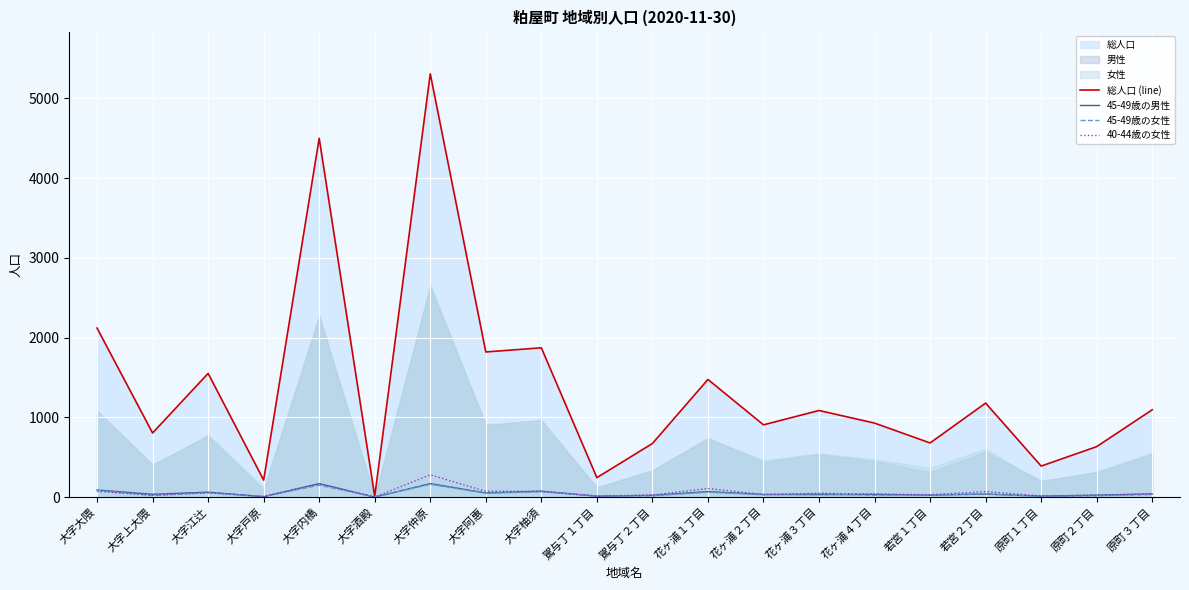

In 45-49歳の女性, how many points are higher than both neighbors (excluding endpoints)?

7